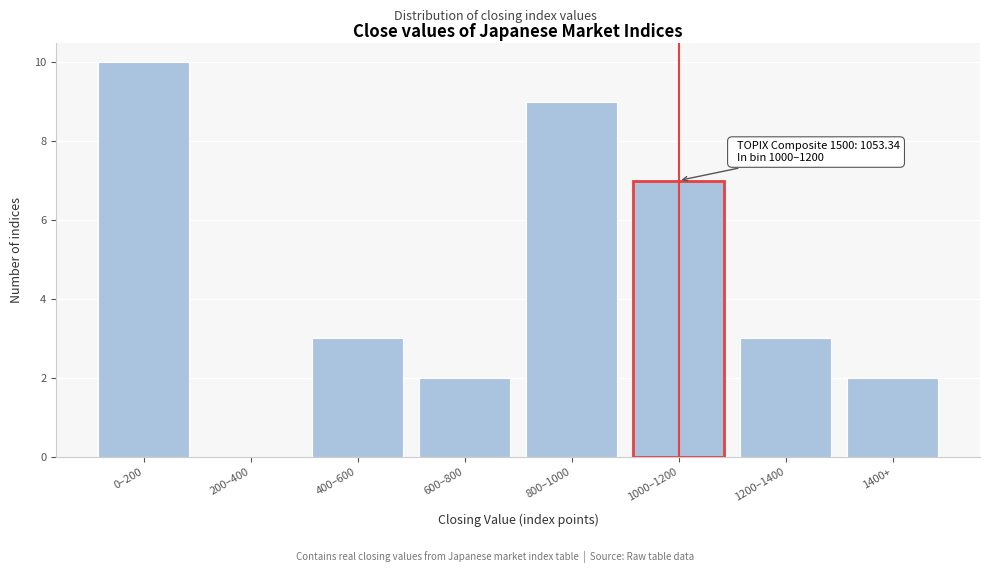

Reading left to right, what are all the values shown in this chart?

0–200=10	200–400=0	400–600=3	600–800=2	800–1000=9	1000–1200=7	1200–1400=3	1400+=2